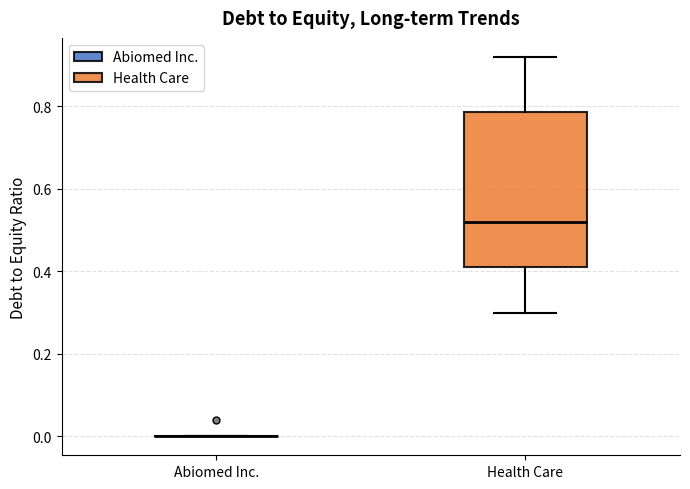

Reading left to right, transcribe this box plot: for each box, give where its median line is, the range the box spans, and where its two whiskers end, as read against the y-axis. The values are not printed on the chart, so give them approximately, as read against the axis.

Abiomed Inc.: box collapsed to a line at 0.00, whiskers 0.00 to 0.00
Health Care: median 0.52, box 0.42 to 0.78, whiskers 0.30 to 0.92